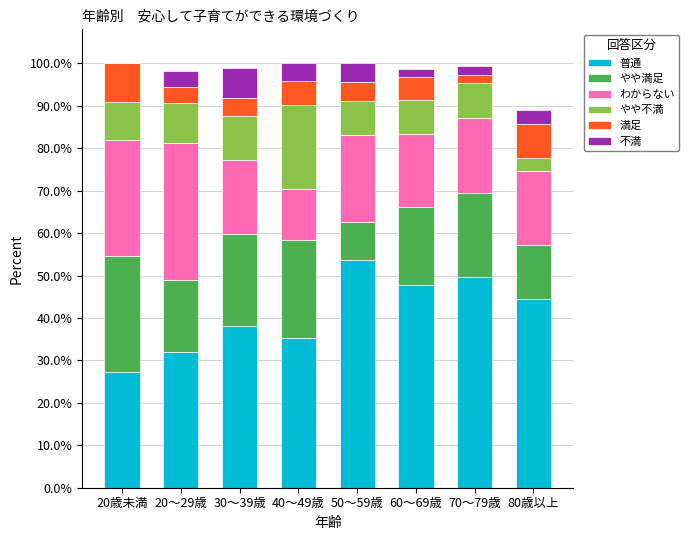

Are the bars horizontal?

No